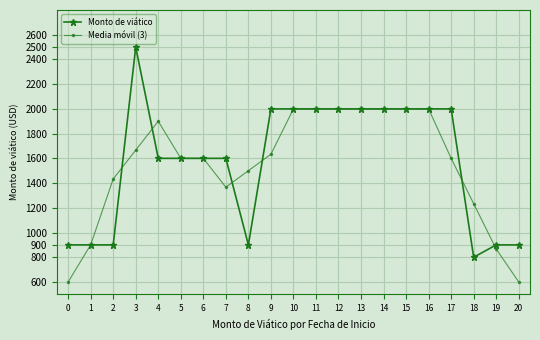

At which category is the sum across all series the highest?

3